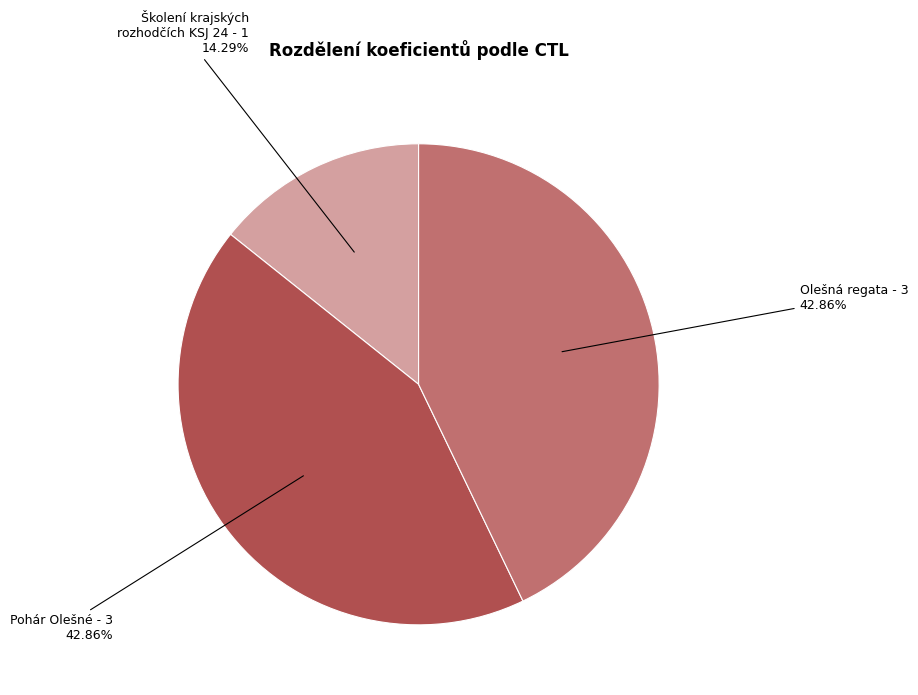

Does any single category account for the majority?

No